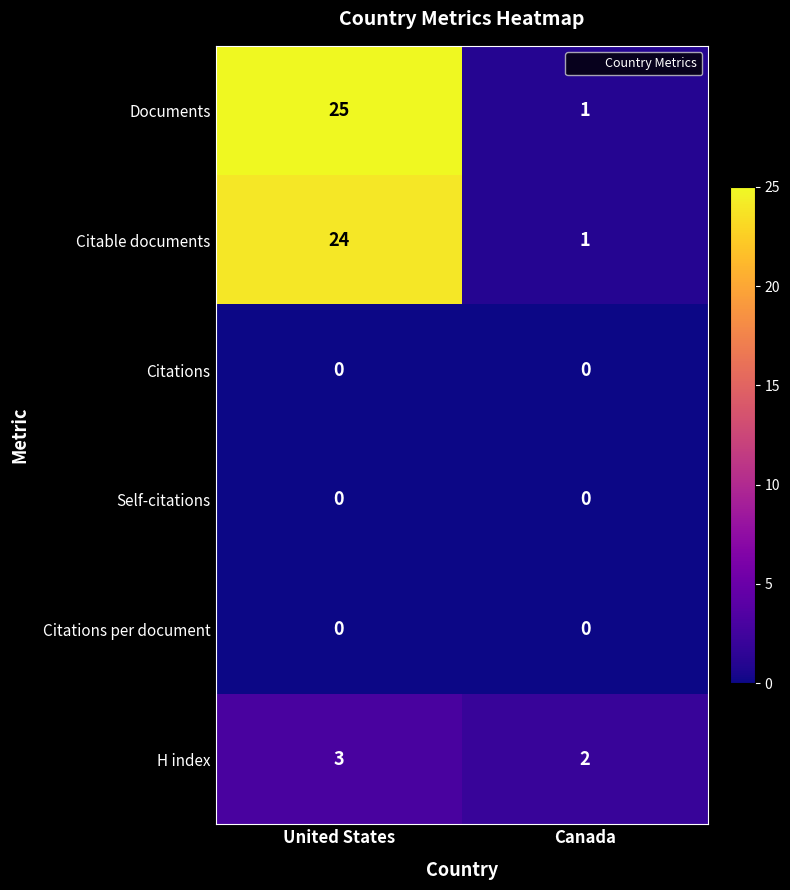

What is the difference between the maximum and minimum values in the Citable documents series?

23